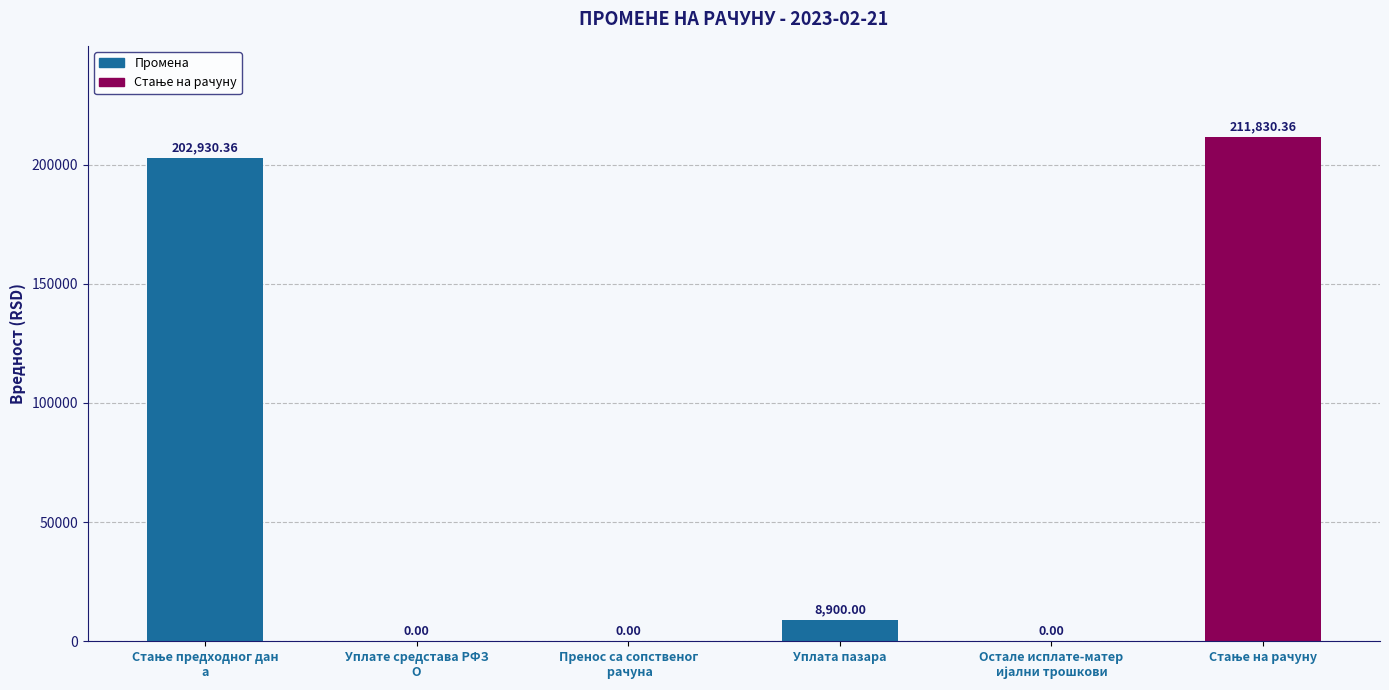

What is the greatest value displayed?

211830.4